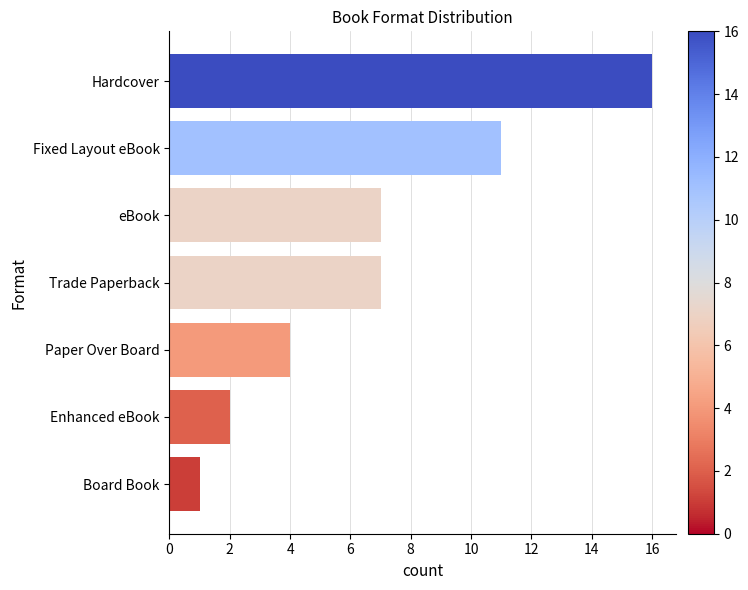

What is the sum of the values at Trade Paperback and Paper Over Board?

11